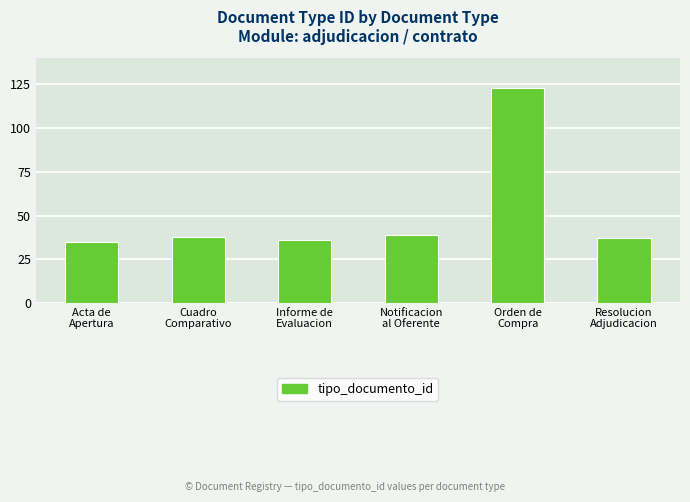

What is the value of the 4th bar from the left?

39